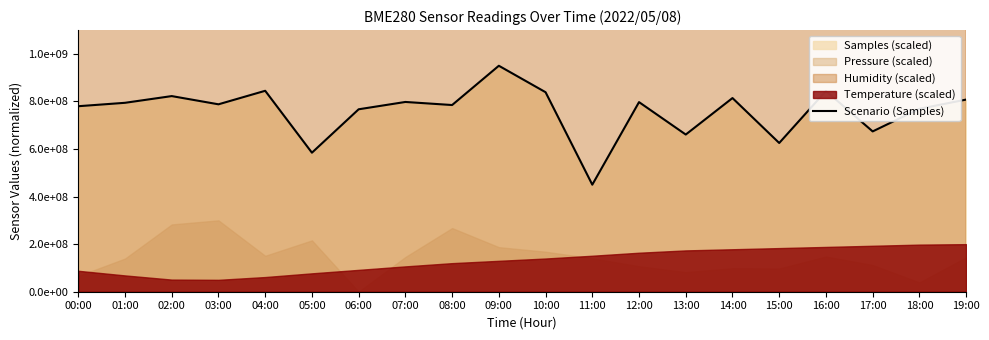

What is the smallest value displayed?

450000000.0